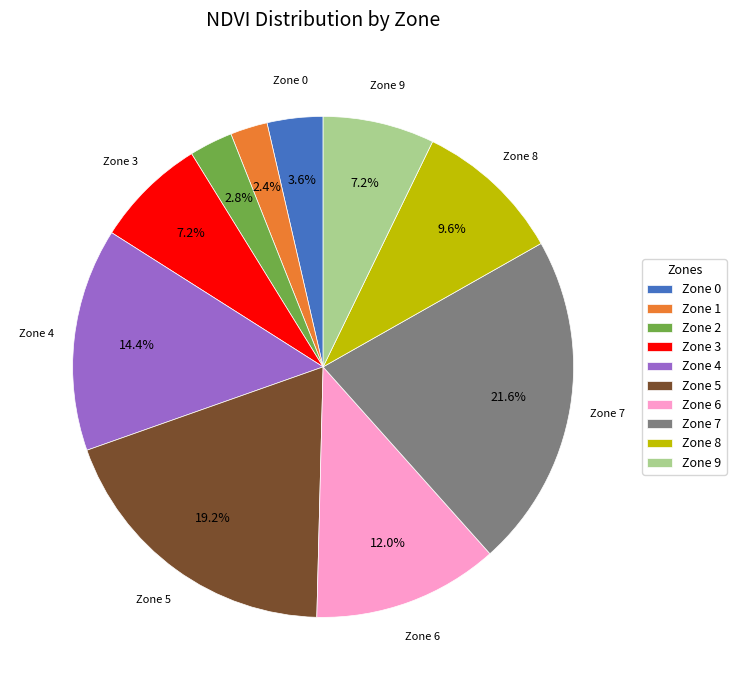

Is there a majority slice in this chart?

No